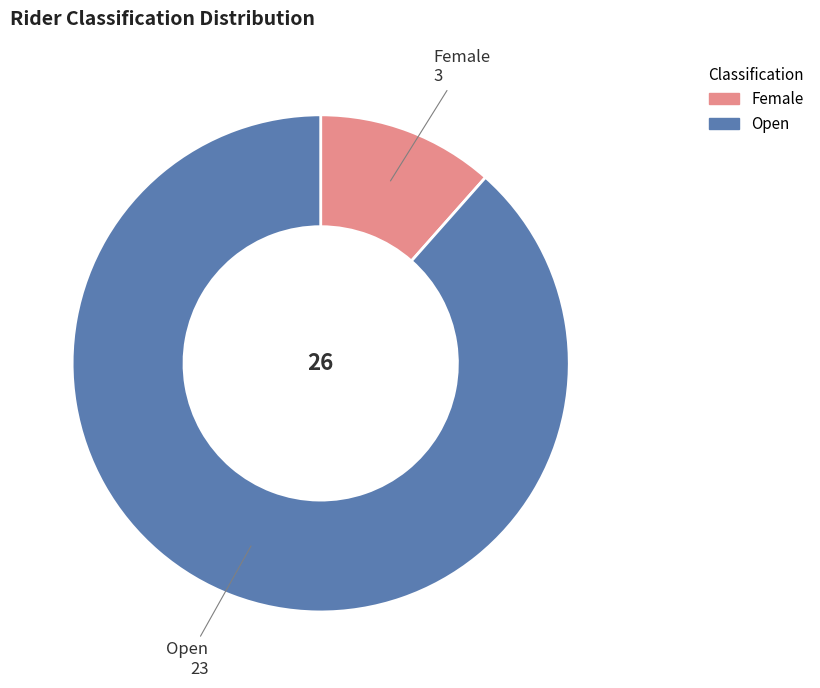

What is the largest slice in the pie chart?

Open